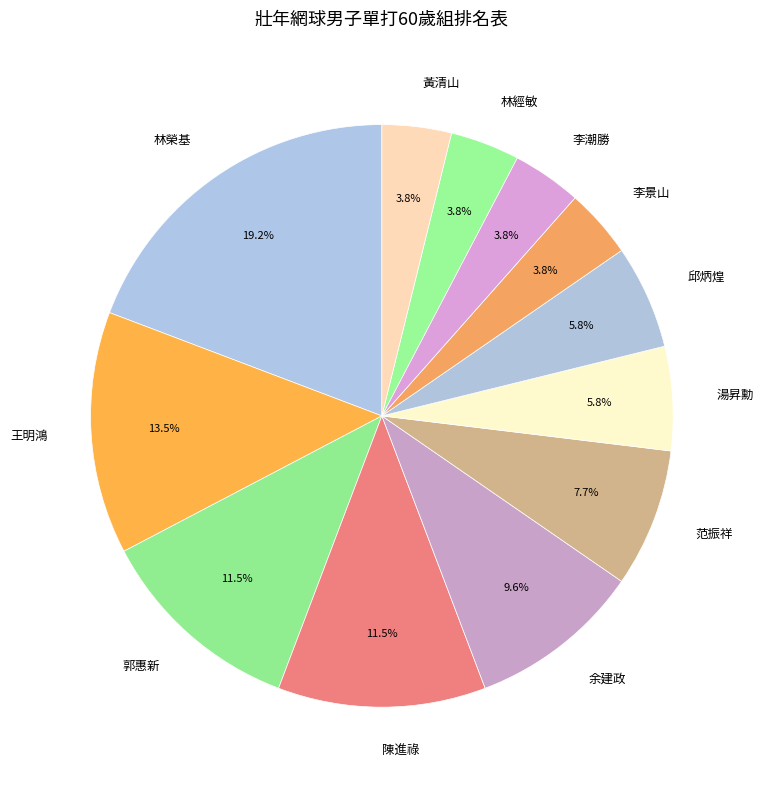

How many segments does this pie chart have?

12